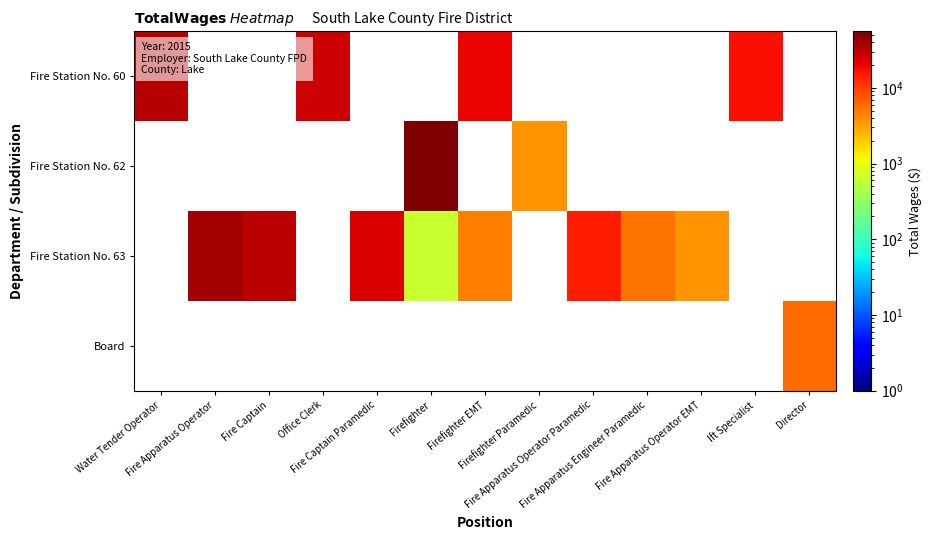

List the series in order of their overall mean, lowest first.

Fire Station No. 60, Fire Station No. 62, Fire Station No. 63, Board